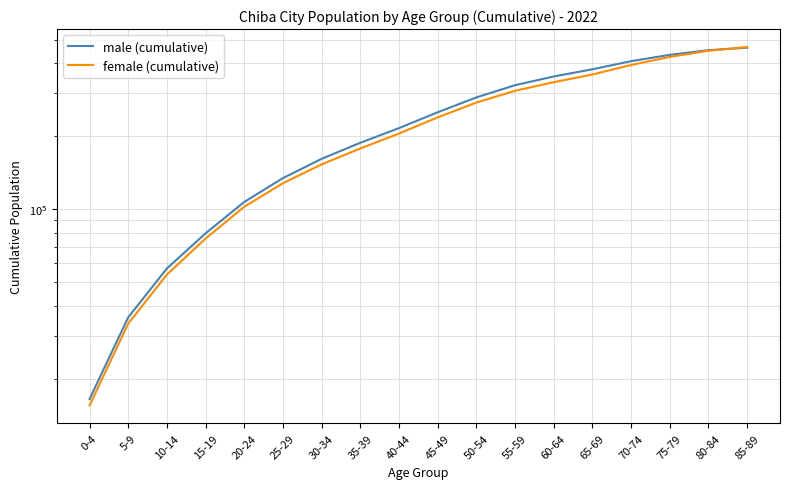

How many data points does each series have?

18